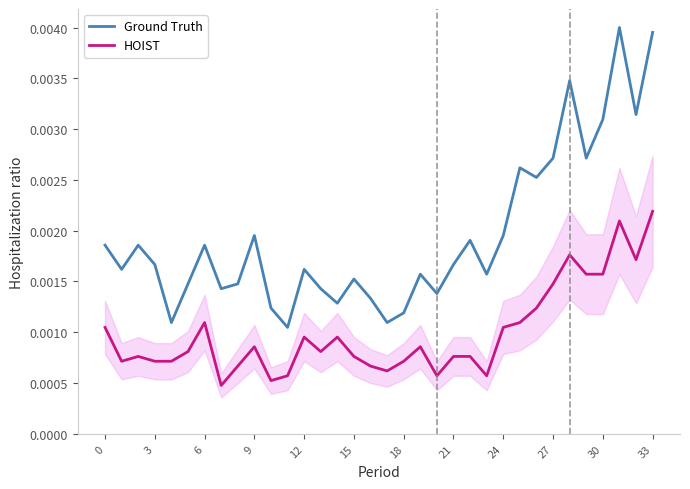

What are all the series names shown in the legend?

Ground Truth, HOIST